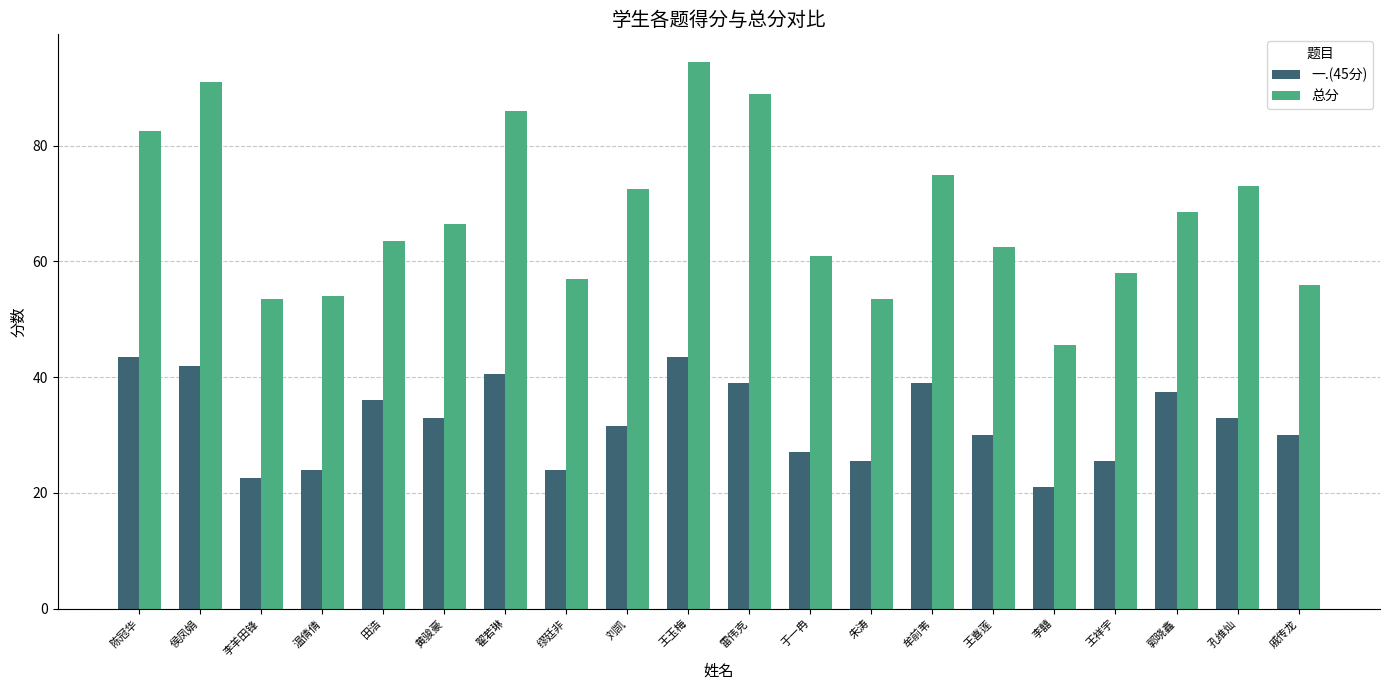

What is the approximate value of 一.(45分) at 李囍?

21.0